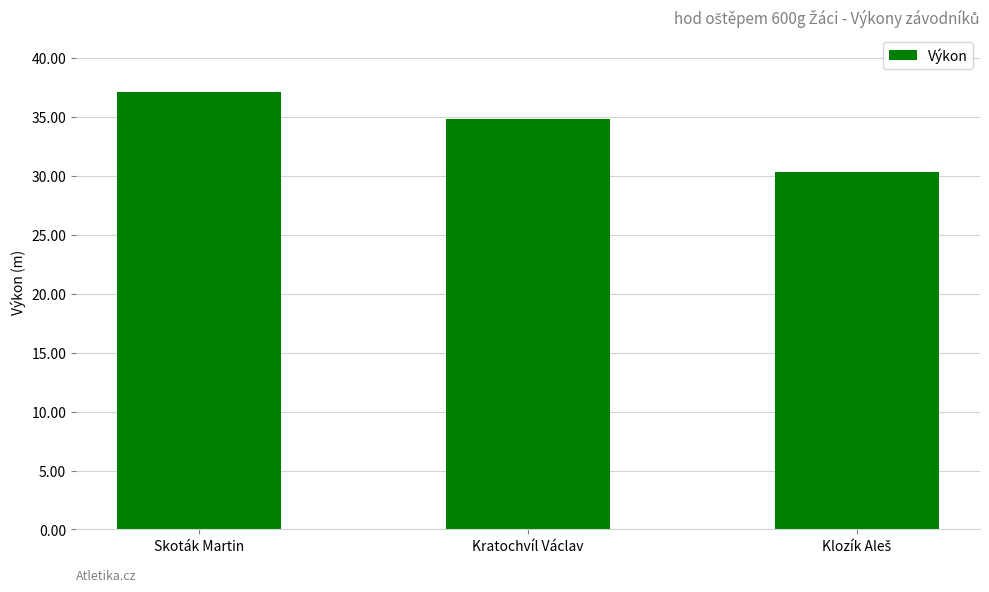

What is the smallest value displayed?

30.4